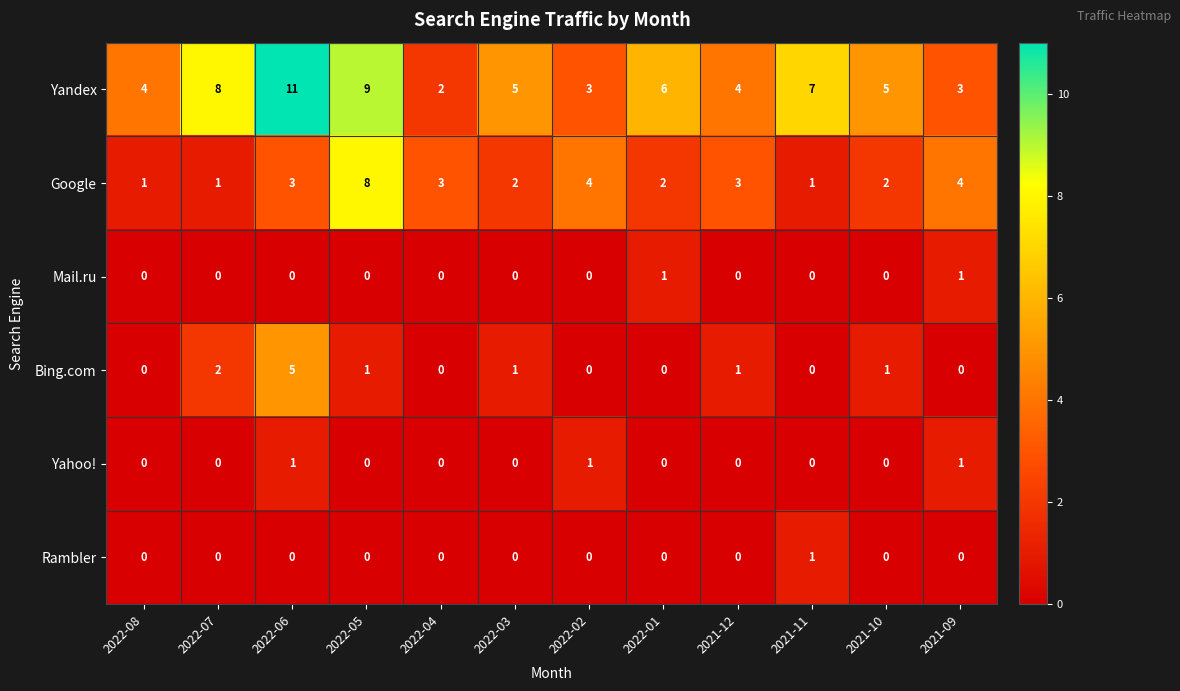

What is the difference between the highest and lowest values at 2022-07?

8